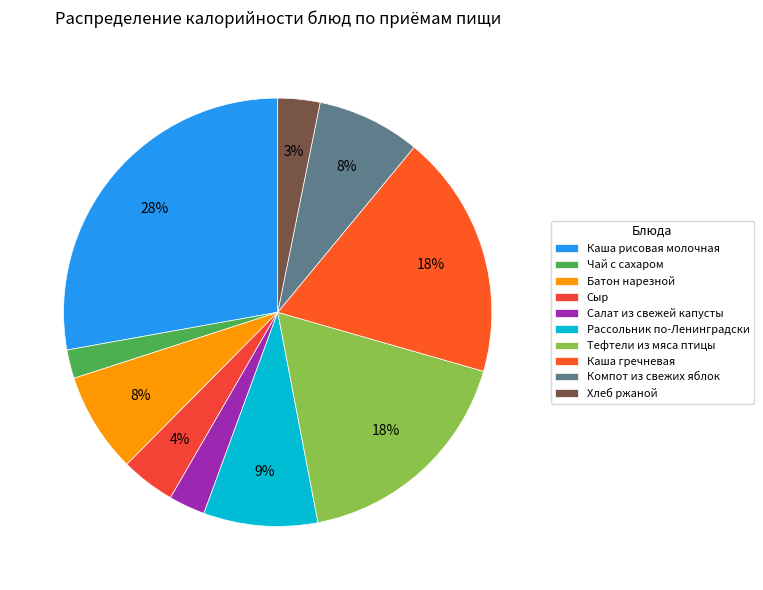

What percentage is the Сыр slice, to the nearest percent?

4%